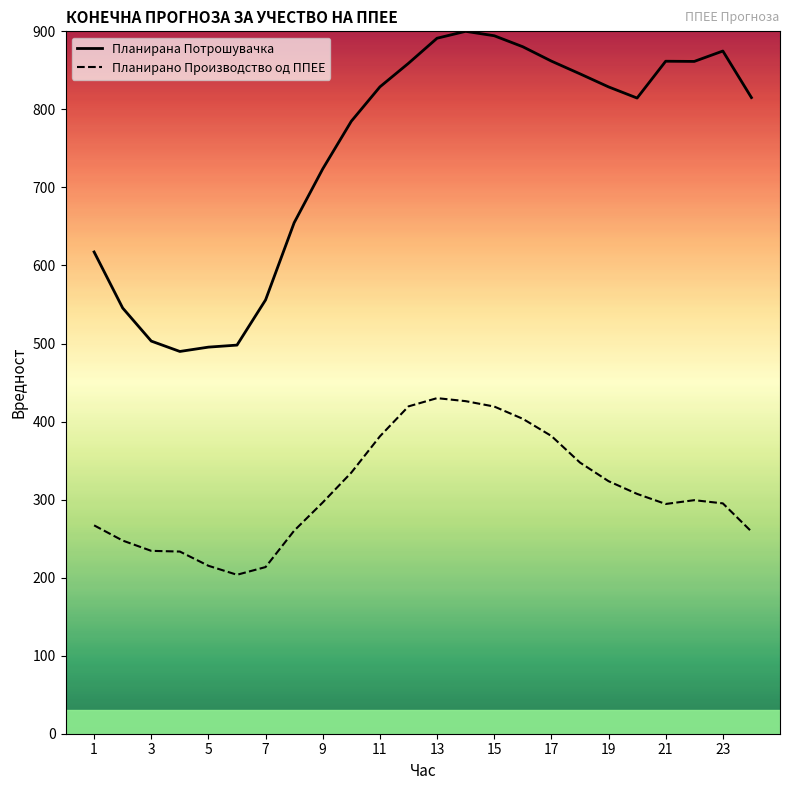

Which series has the largest range (max minus min)?

Планирана Потрошувачка